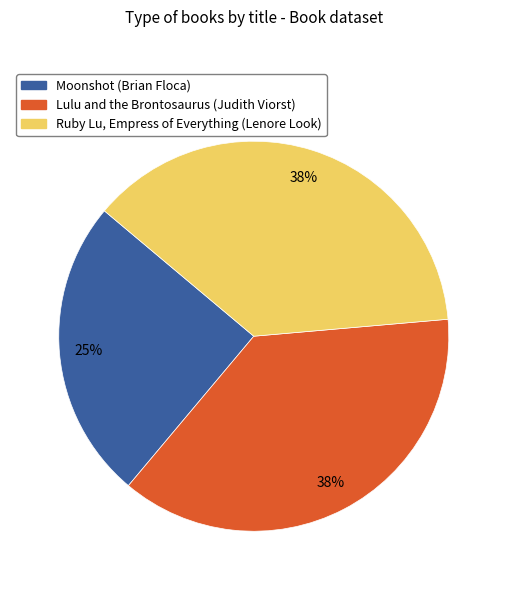

What is the ratio of the value at Lulu and the Brontosaurus (Judith Viorst) to the value at Ruby Lu, Empress of Everything (Lenore Look)?

1.0